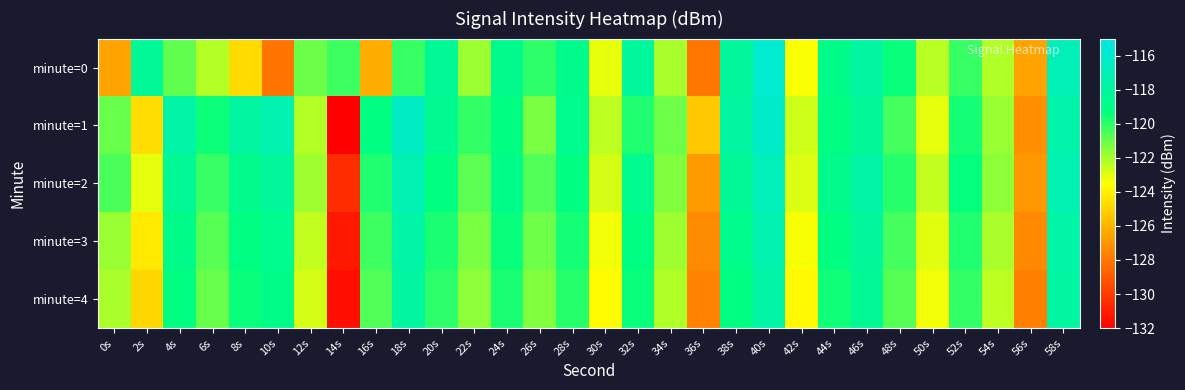

How many series are shown in this chart?

5